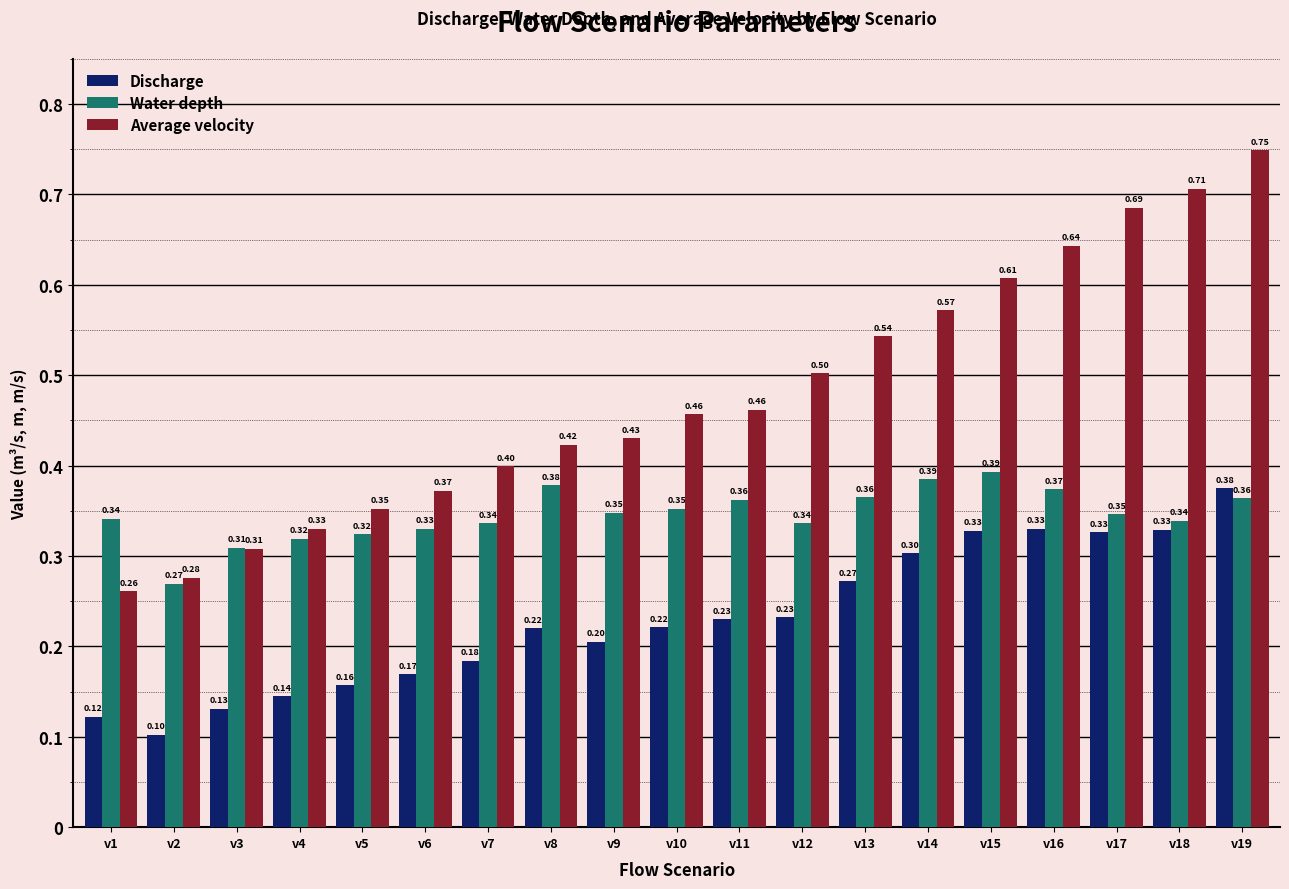

What is the average value of the Average velocity series?

0.5